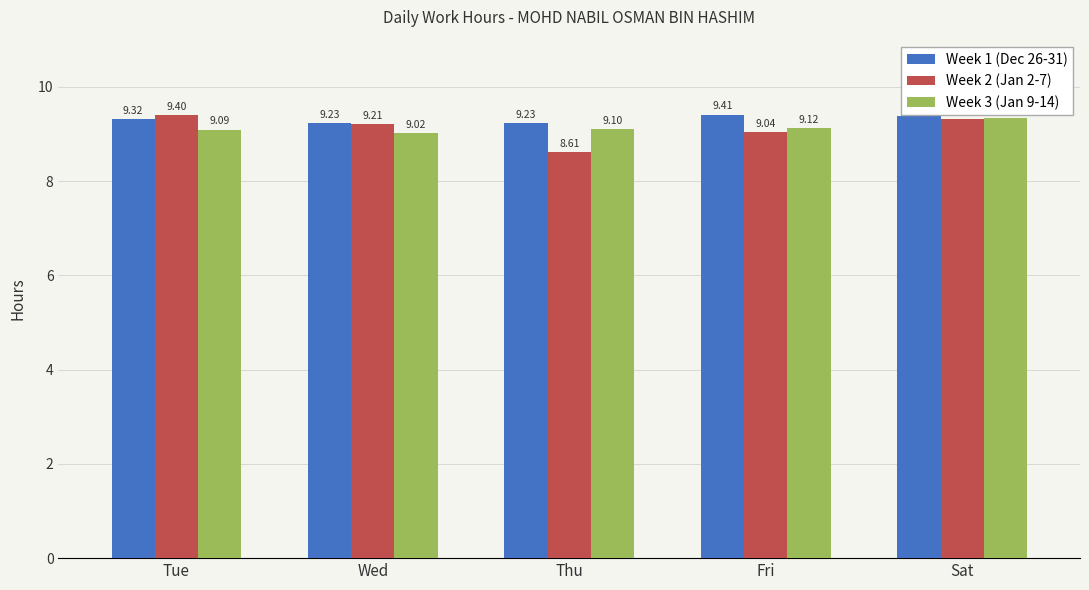

The value of Week 3 (Jan 9-14) at Wed is 9.0. True or false?

True